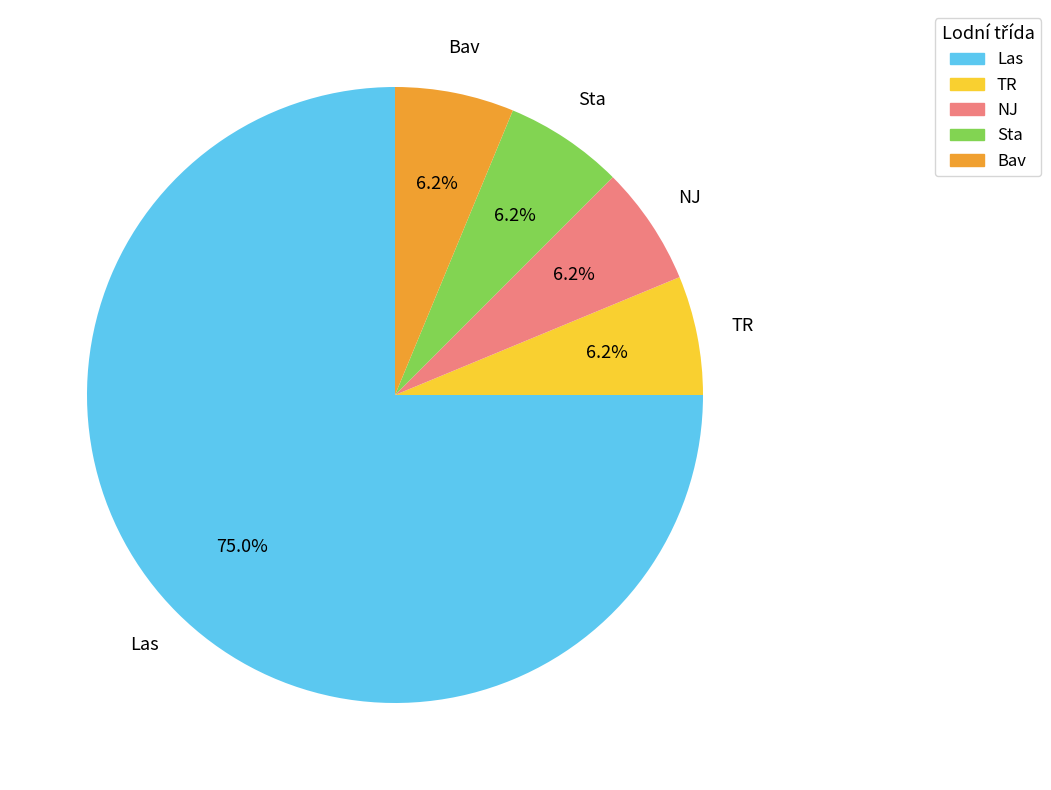

Is there any slice that represents more than half of the pie?

Yes